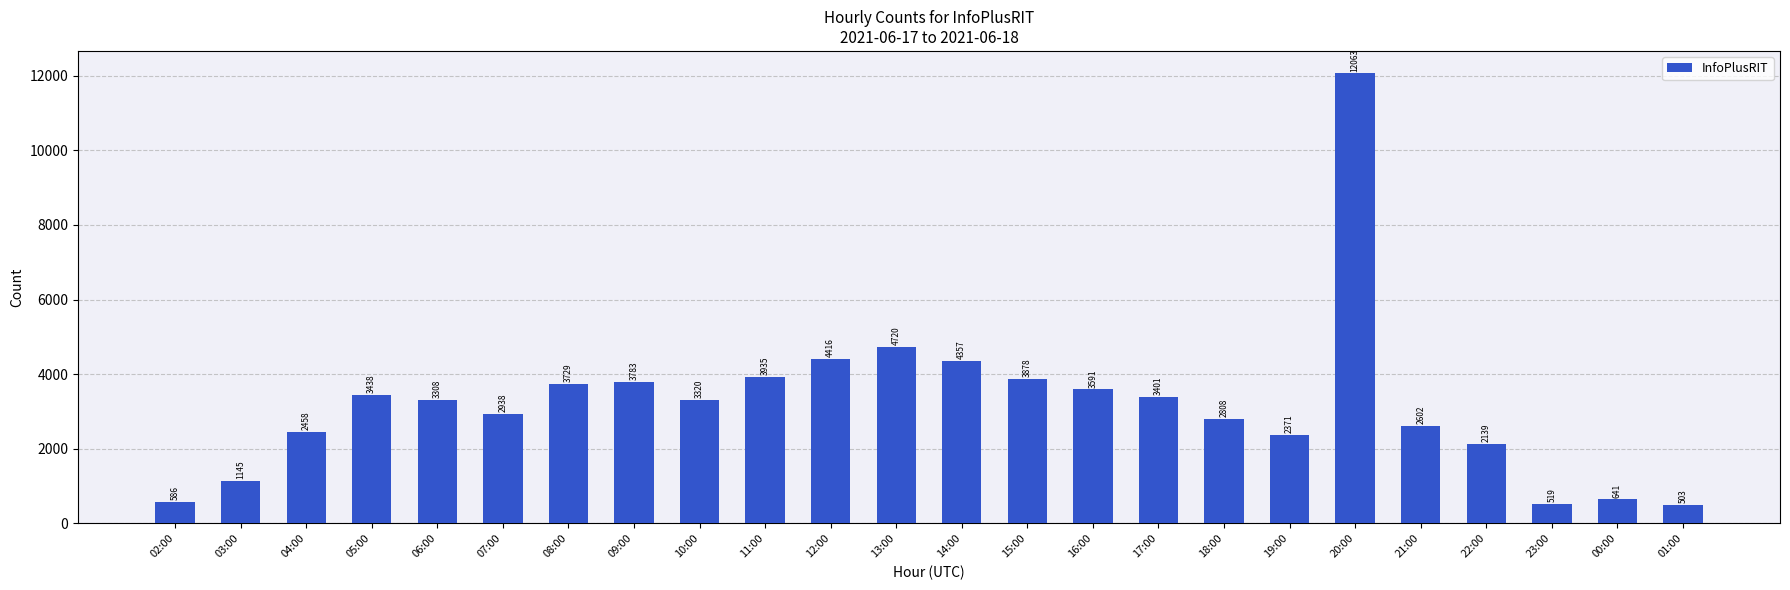

Rank the categories by value from lowest to highest.

01:00, 23:00, 02:00, 00:00, 03:00, 22:00, 19:00, 04:00, 21:00, 18:00, 07:00, 06:00, 10:00, 17:00, 05:00, 16:00, 08:00, 09:00, 15:00, 11:00, 14:00, 12:00, 13:00, 20:00